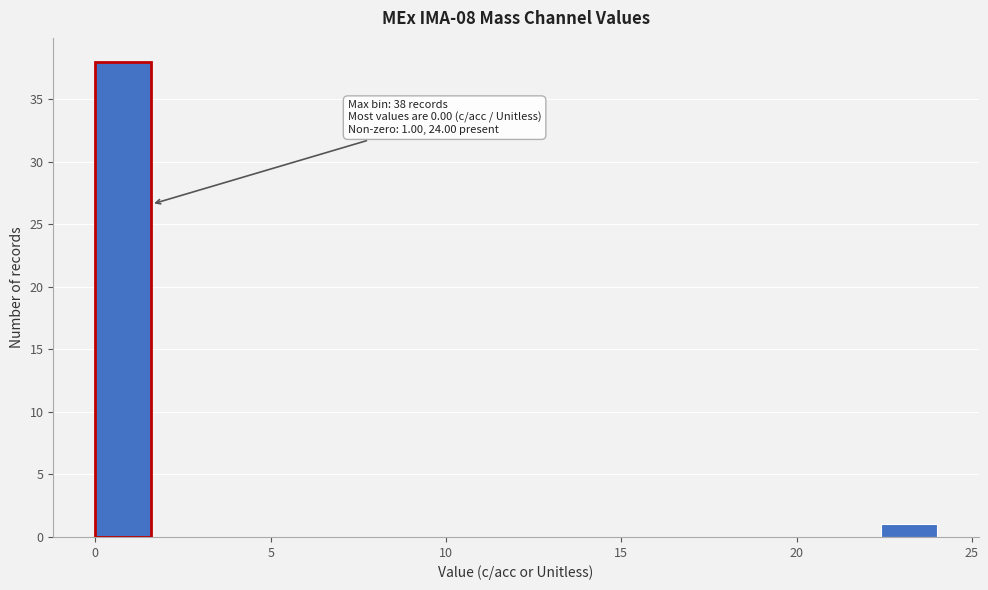

Around what value on the x-axis is the tallest bar? Give the approximate position of its centre, as read against the axis.

1.0